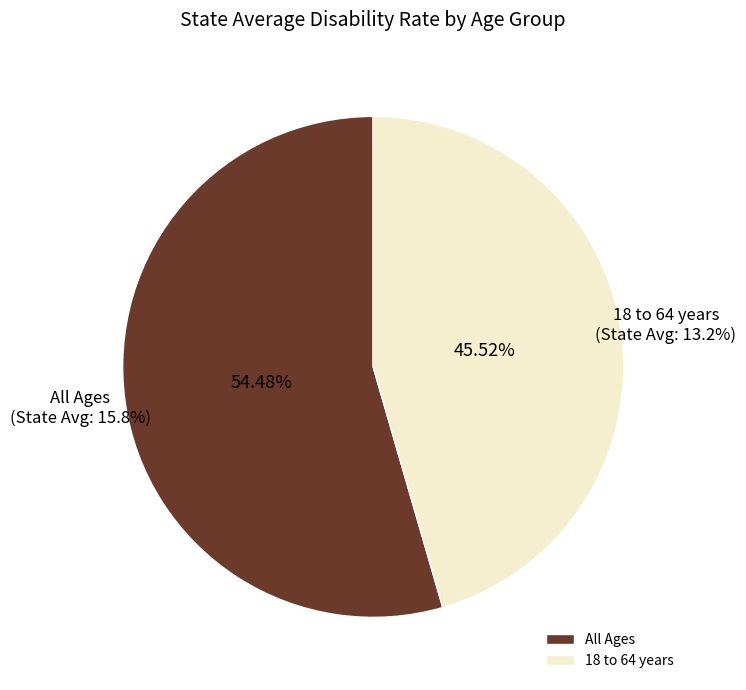

To the nearest percent, what portion does All Ages represent?

54%